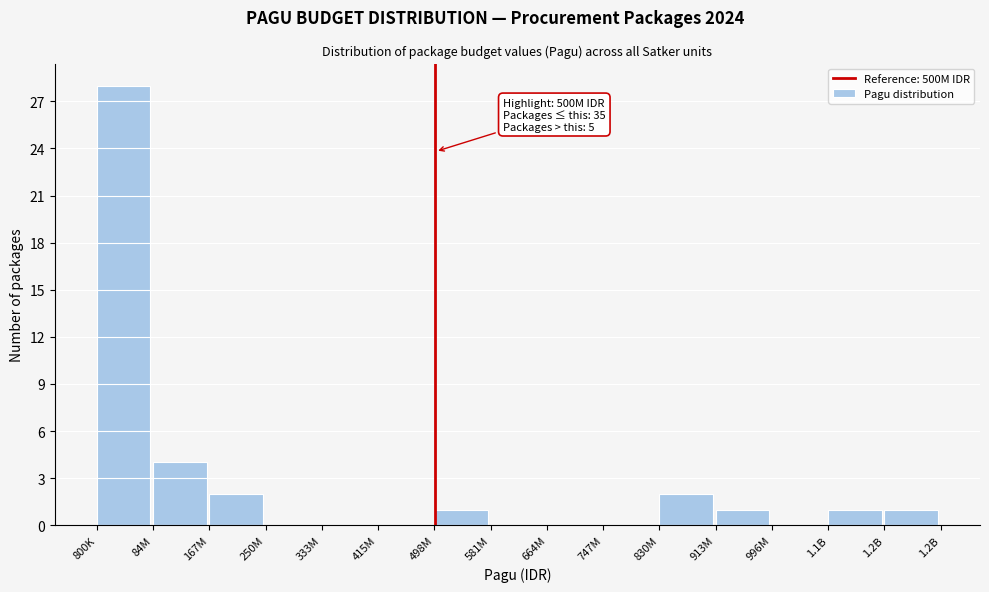

Reading left to right, what are all the values shown in this chart?

800K=28	84M=4	167M=2	250M=0	333M=0	415M=0	498M=1	581M=0	664M=0	747M=0	830M=2	913M=1	996M=0	1.1B=1	1.2B=1